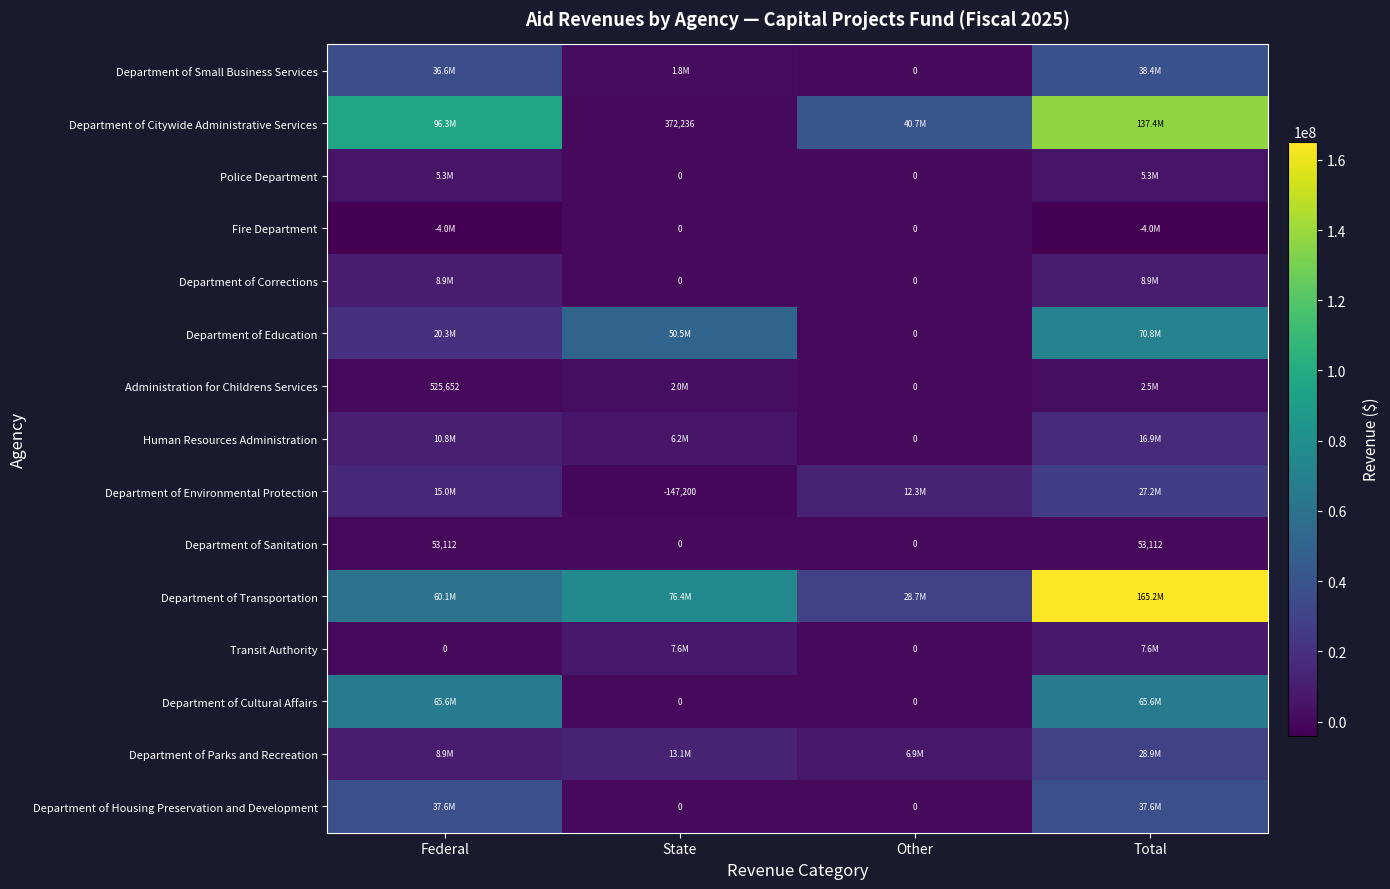

How many data points does each series have?

4